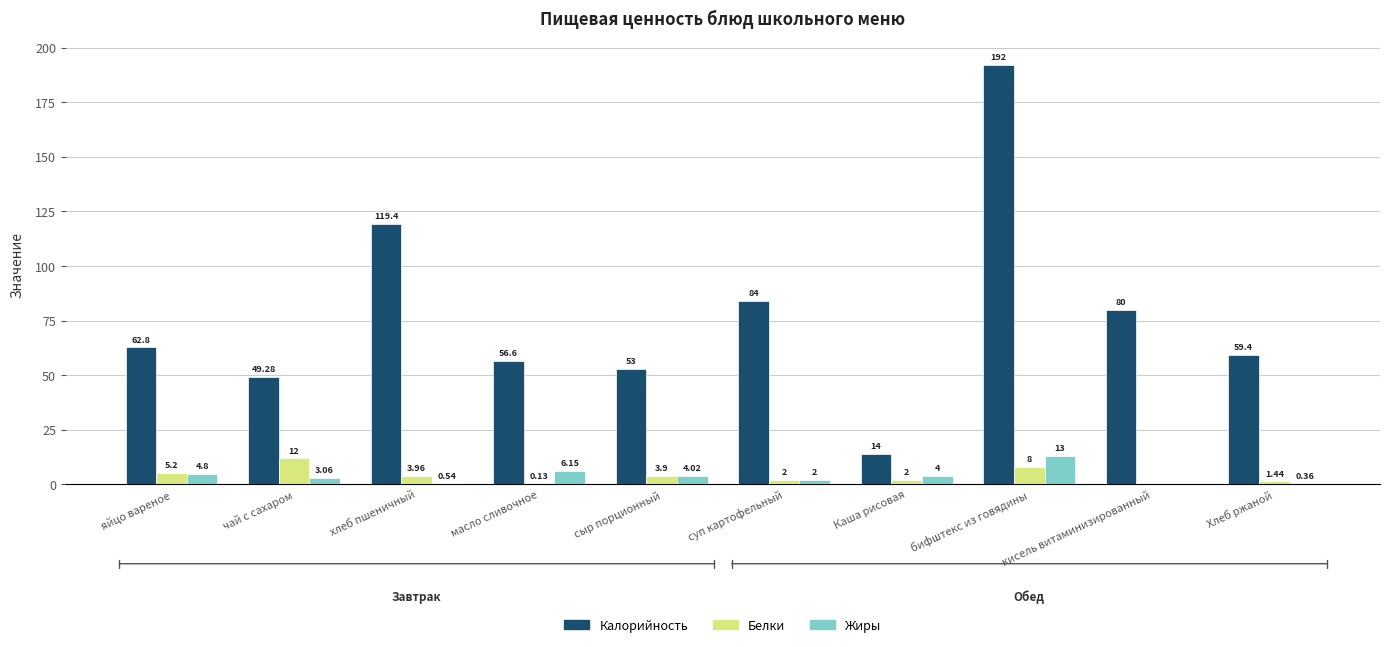

How many values in Белки are above zero?

9